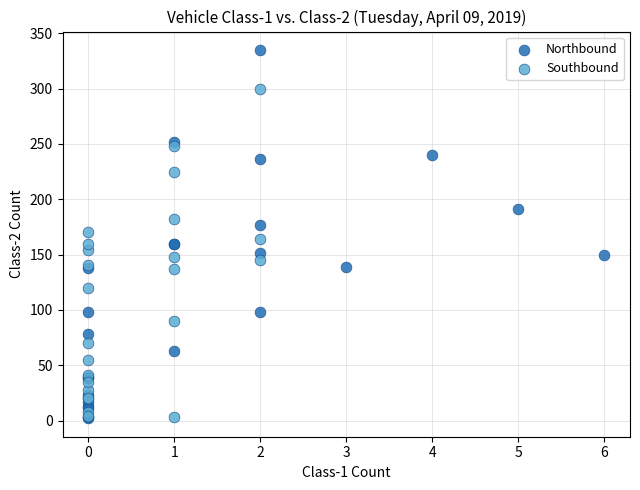

What are all the series names shown in the legend?

Northbound, Southbound